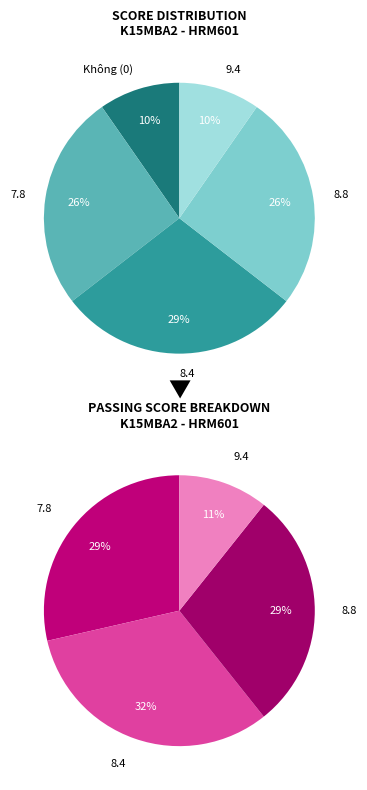

To the nearest percent, what percentage of the pie is 8.4?

29%